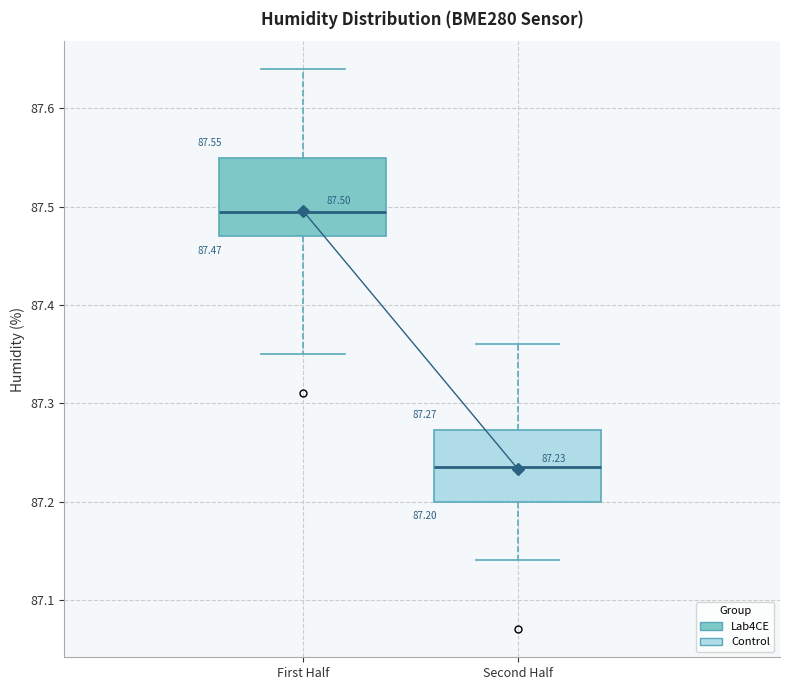

Which box's median line is the lowest?

Second Half